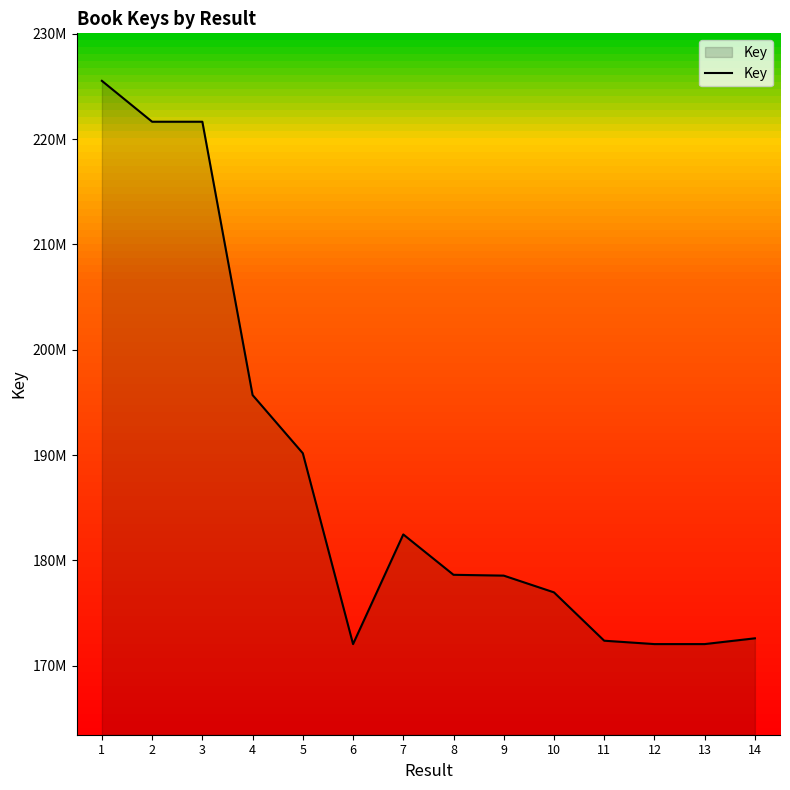

List the labels in order of value, smallest first.

12, 13, 6, 11, 14, 10, 9, 8, 7, 5, 4, 2, 3, 1